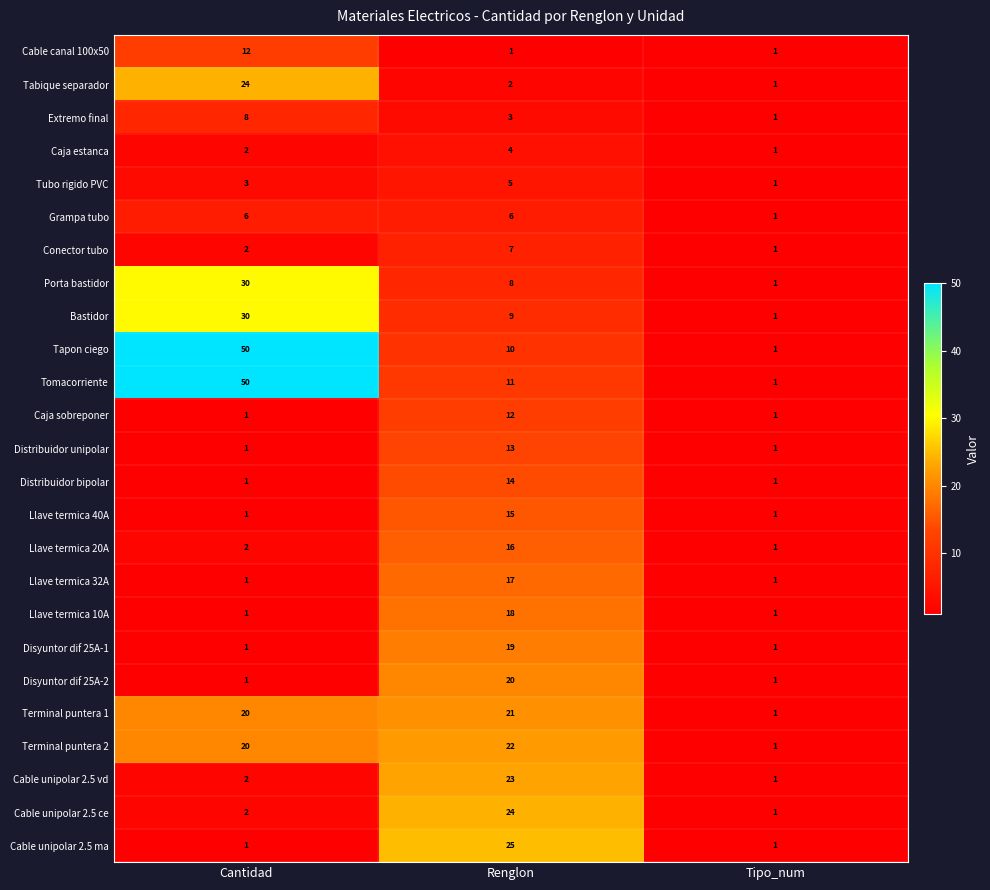

Between Cantidad and Renglon, which series saw the biggest shift?

Tapon ciego